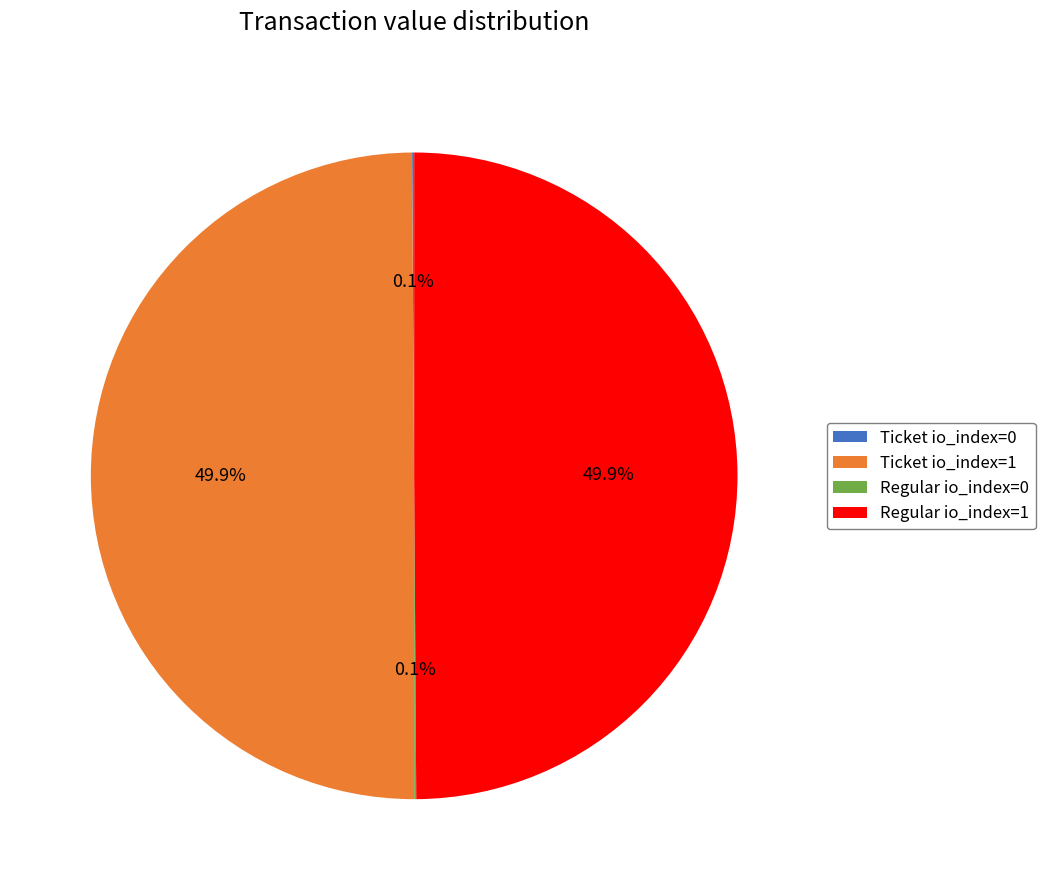

What is the total percentage of Ticket io_index=1 and Regular io_index=1?

99.8%